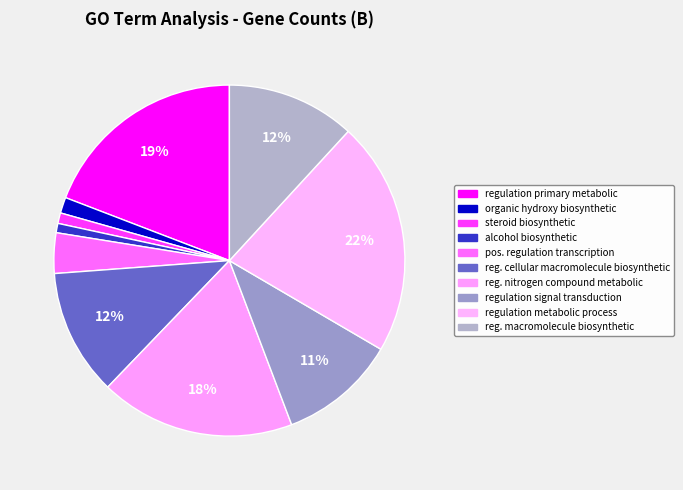

Count the number of slices in the pie.

10